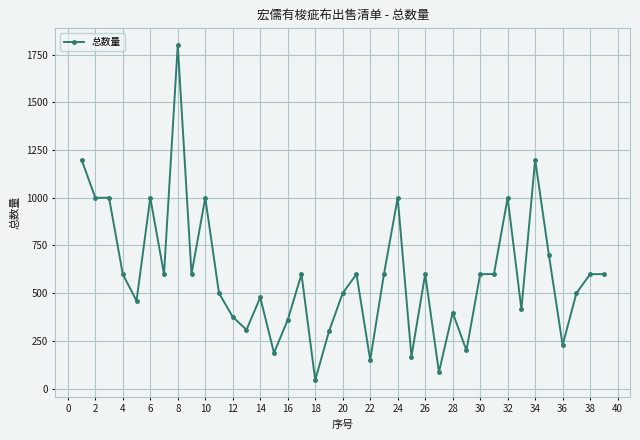

What is the smallest value displayed?

45